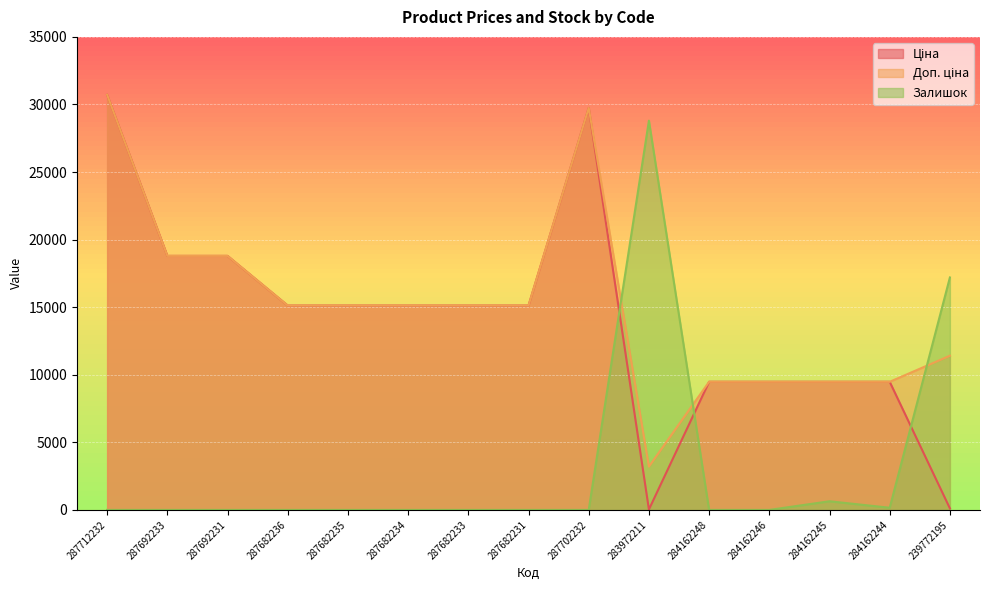

Reading right to left, what are all the values shown in this chart?

Ціна: 239772195=114.1	284162244=9480.1	284162245=9480.1	284162246=9480.1	284162248=9480.1	283972211=32.0	287702232=29747.2	287682231=15120.0	287682233=15120.0	287682234=15120.0	287682235=15120.0	287682236=15120.0	287692231=18796.8	287692233=18796.8	287712232=30717.1
Доп. ціна: 239772195=11410.0	284162244=9480.1	284162245=9480.1	284162246=9480.1	284162248=9480.1	283972211=3205.0	287702232=29747.2	287682231=15120.0	287682233=15120.0	287682234=15120.0	287682235=15120.0	287682236=15120.0	287692231=18796.8	287692233=18796.8	287712232=30717.1
Залишок: 239772195=17200.0	284162244=160.0	284162245=640.0	284162246=0.0	284162248=0.0	283972211=28800.0	287702232=0.0	287682231=0.0	287682233=0.0	287682234=0.0	287682235=0.0	287682236=0.0	287692231=0.0	287692233=0.0	287712232=0.0